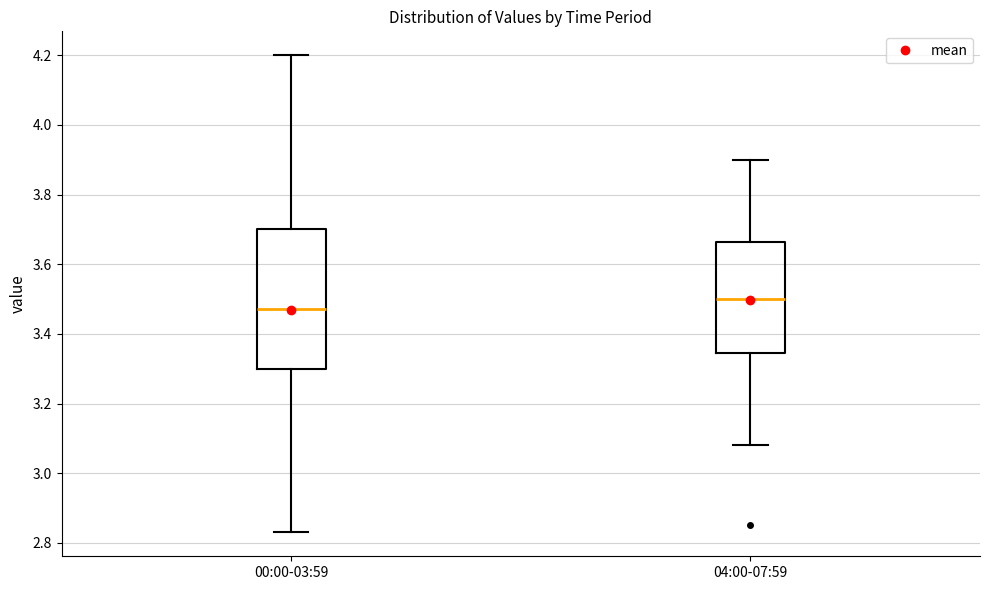

Reading left to right, transcribe this box plot: for each box, give where its median line is, the range the box spans, and where its two whiskers end, as read against the y-axis. The values are not printed on the chart, so give them approximately, as read against the axis.

00:00-03:59: median 3.48, box 3.30 to 3.70, whiskers 2.84 to 4.20
04:00-07:59: median 3.50, box 3.34 to 3.66, whiskers 3.08 to 3.90